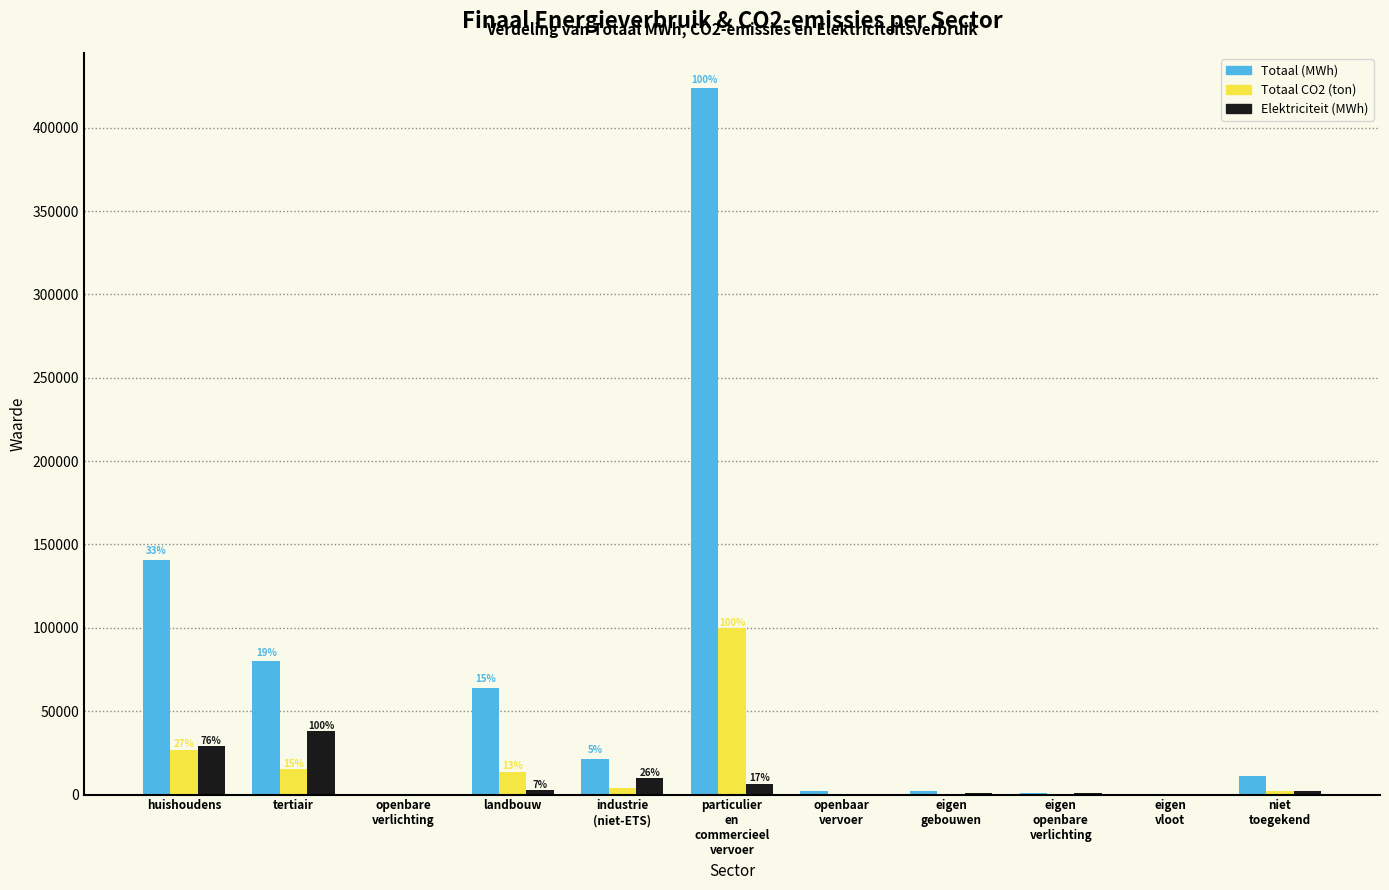

Which series has the largest total across all categories?

Totaal (MWh)